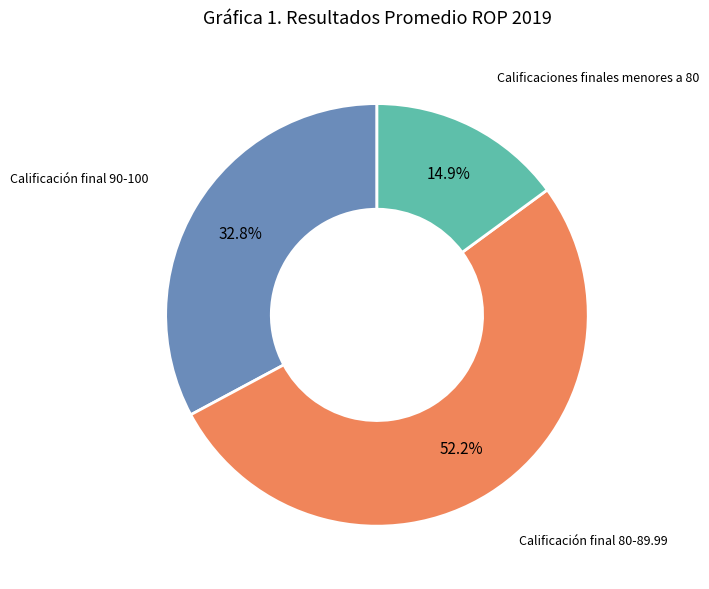

Which slice represents more than half of the pie?

Calificación final 80-89.99